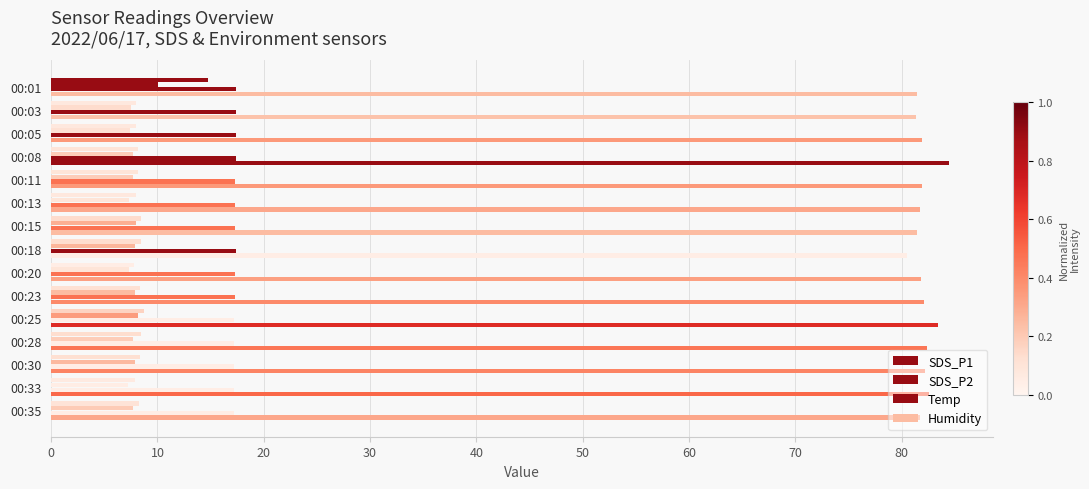

At how many categories does at least one series exceed 43?

15